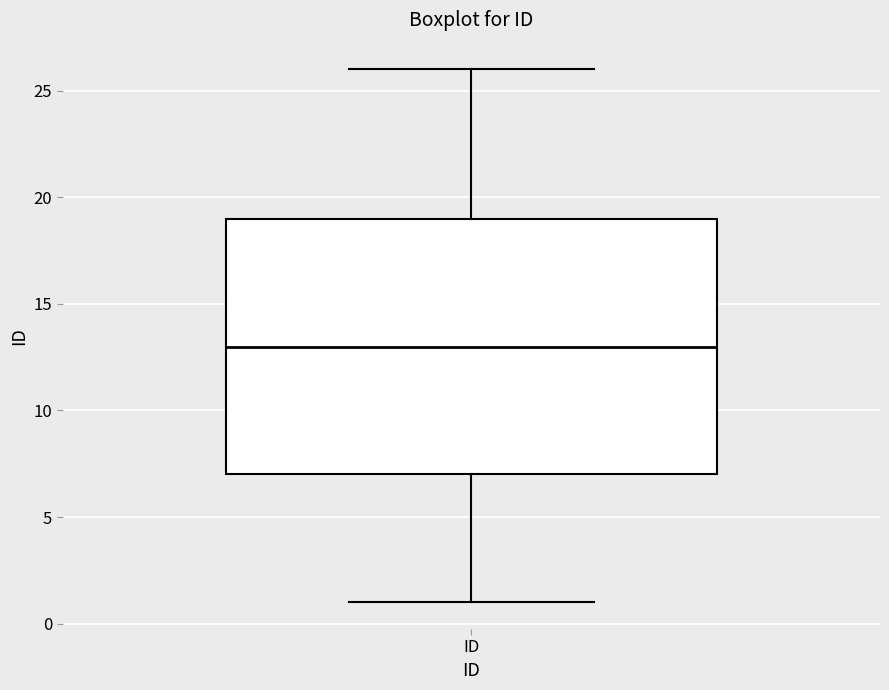

Transcribe this box plot: give where the median line is, the range the box spans, and where the two whiskers end, as read against the y-axis. The values are not printed on the chart, so give them approximately, as read against the axis.

median 13, box 7 to 19, whiskers 1 to 26